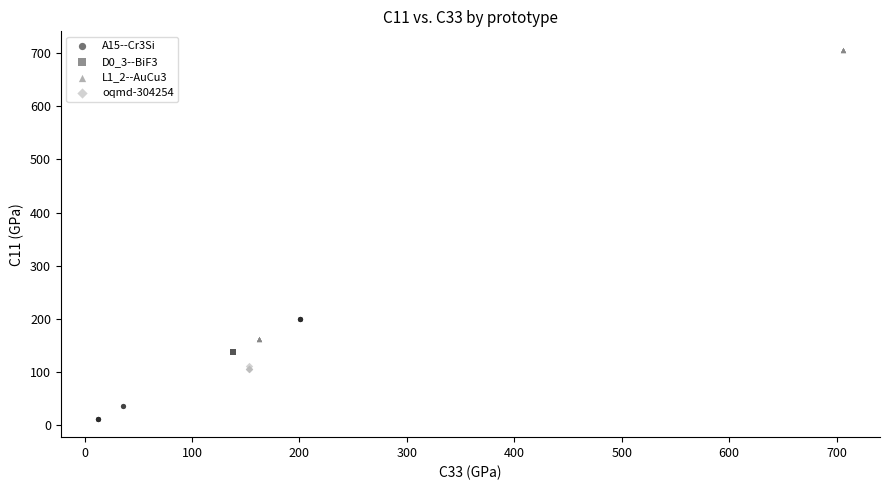

Which series reaches the maximum Y coordinate?

L1_2--AuCu3